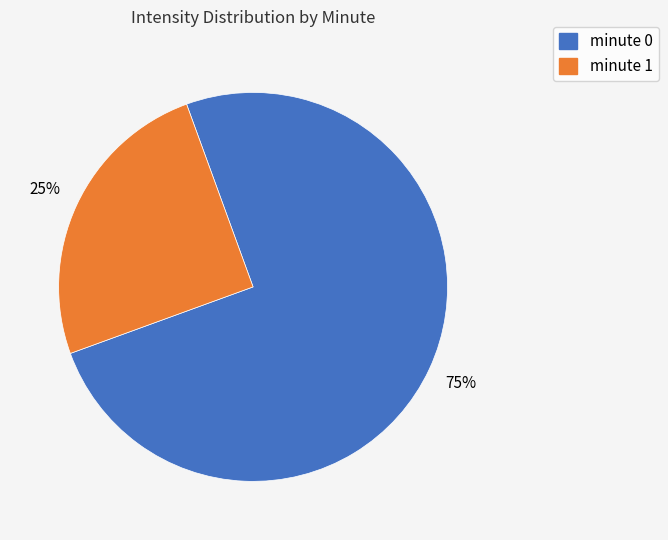

Which slice is the largest?

minute 0